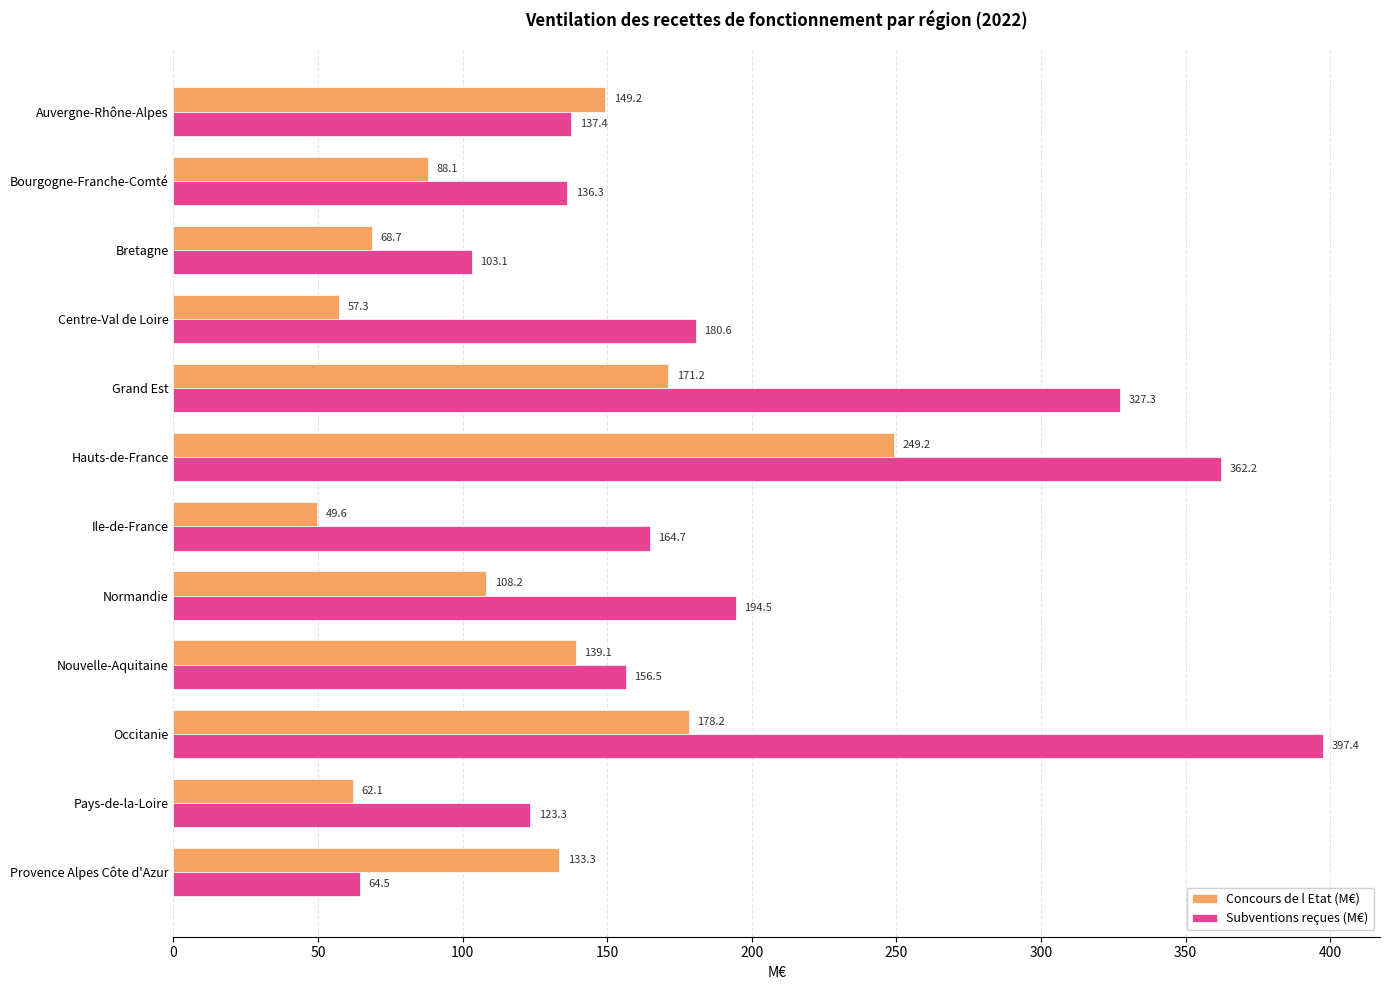

Which label corresponds to the largest value in the chart?

Occitanie